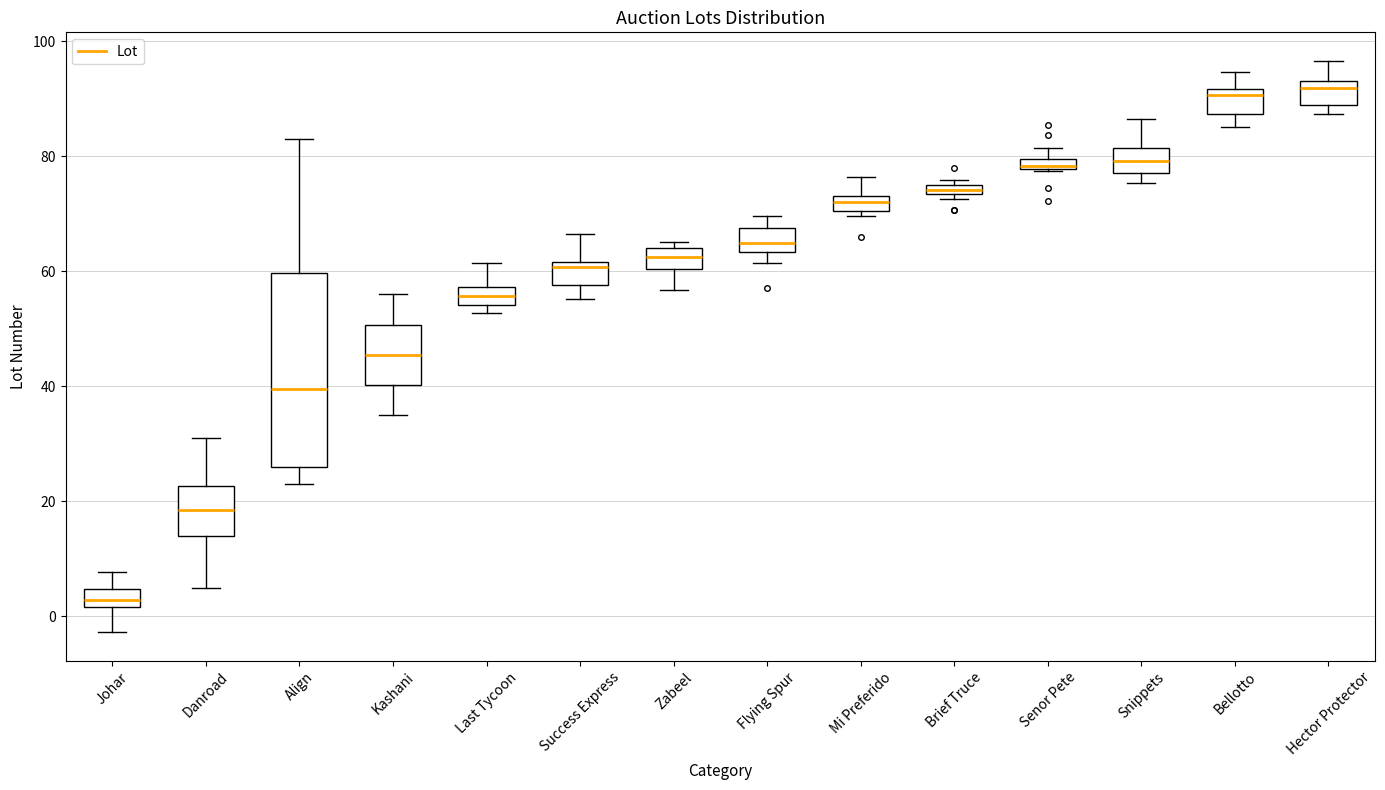

Where does the upper whisker of the box for Snippets end on the y-axis? The values are not printed on the chart, so give them approximately, as read against the axis.

86